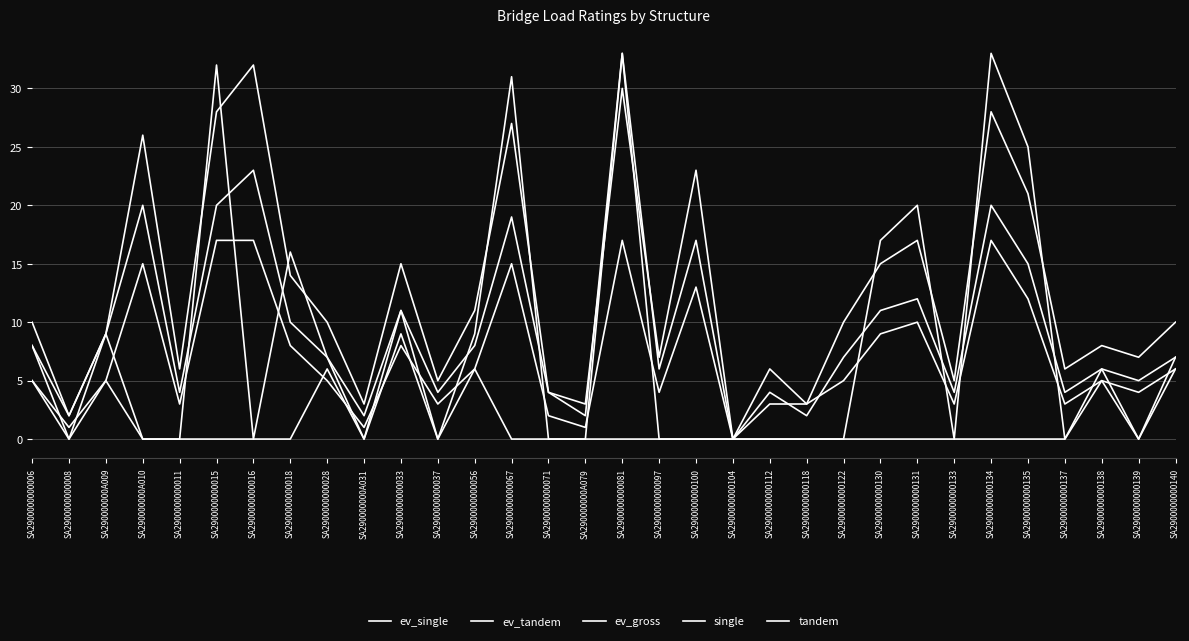

Is this an area chart (filled region under the line)?

No